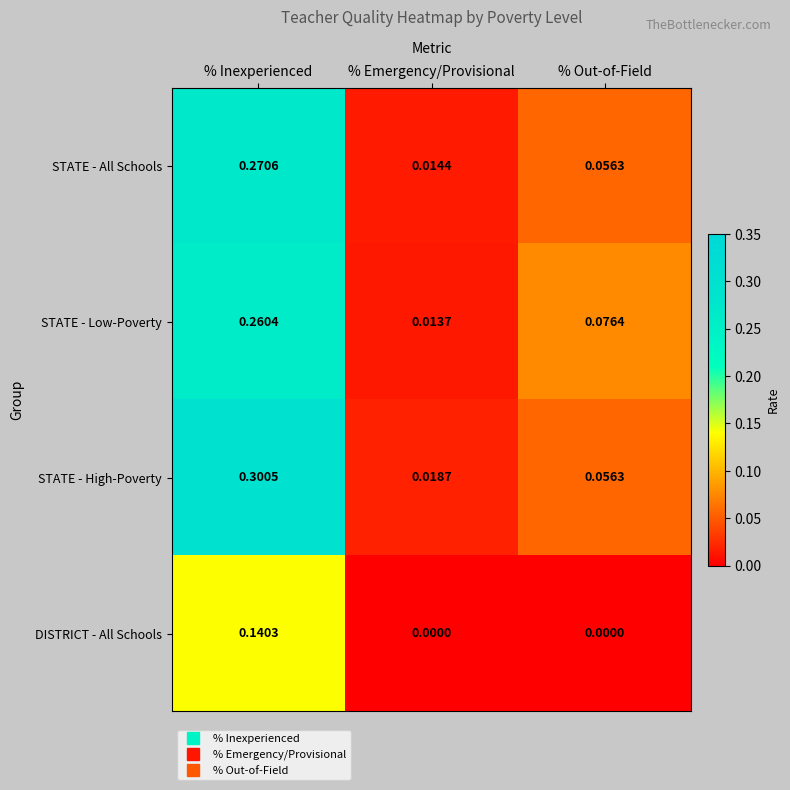

At which label is STATE - High-Poverty closest to 0?

% Emergency/Provisional